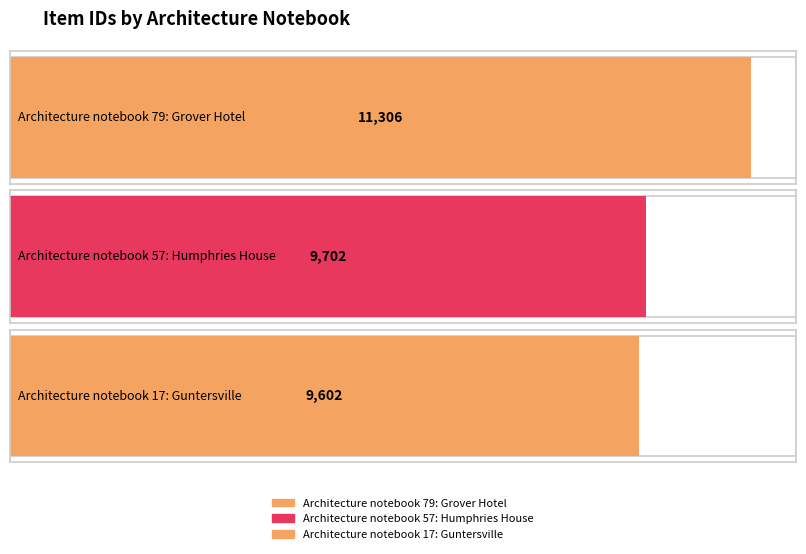

What is the ratio of the value at Architecture notebook 57: Humphries House to the value at Architecture notebook 79: Grover Hotel?

0.9